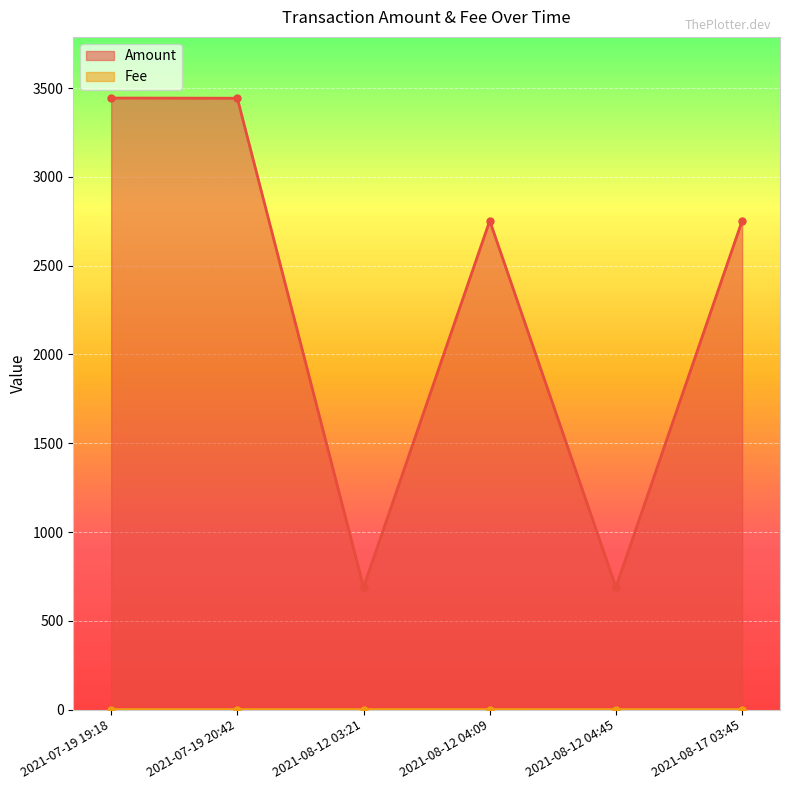

Which series has the largest range (max minus min)?

Amount